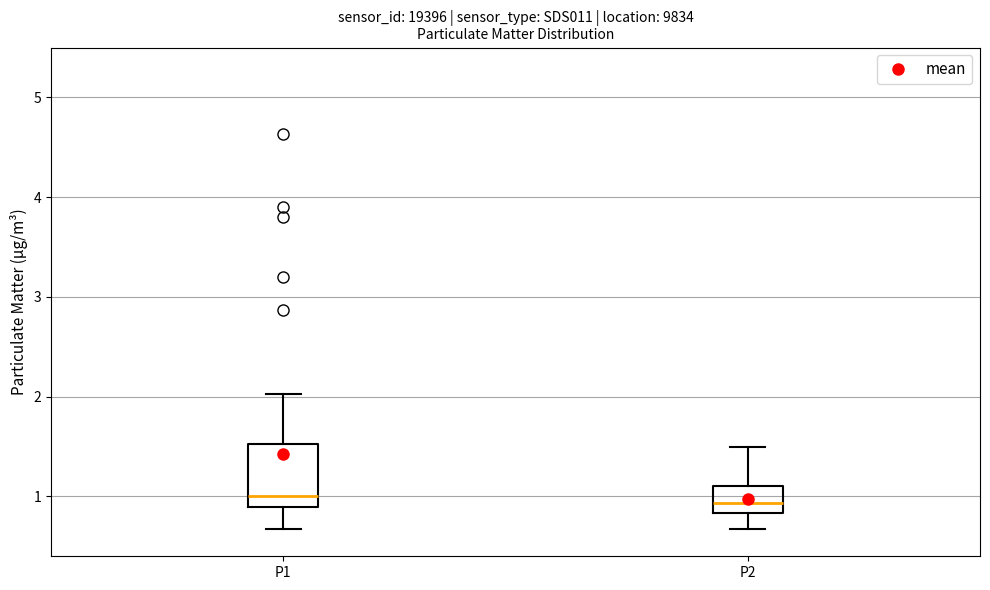

Reading left to right, read every box against the y-axis: the position of its median line, the range the box covers, and the ends of its whiskers. The values are not printed on the chart, so give them approximately, as read against the axis.

P1: median 1.0, box 0.9 to 1.5, whiskers 0.7 to 2.0
P2: median 0.9, box 0.8 to 1.1, whiskers 0.7 to 1.5